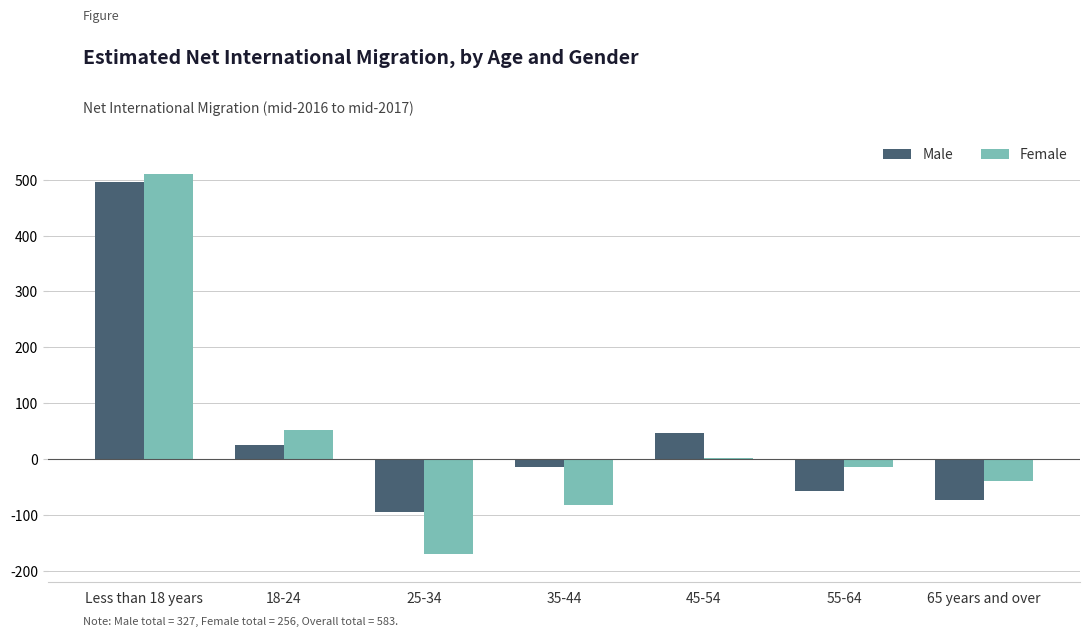

Is the value of Female at 65 years and over greater than the value of Male at 55-64?

Yes